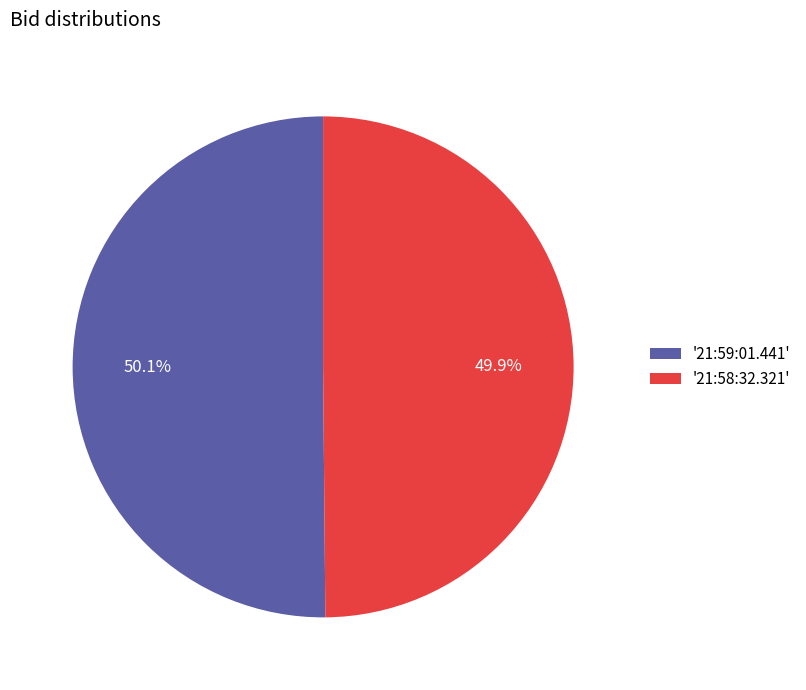

What portion of the pie excludes '21:58:32.321'?

50.1%